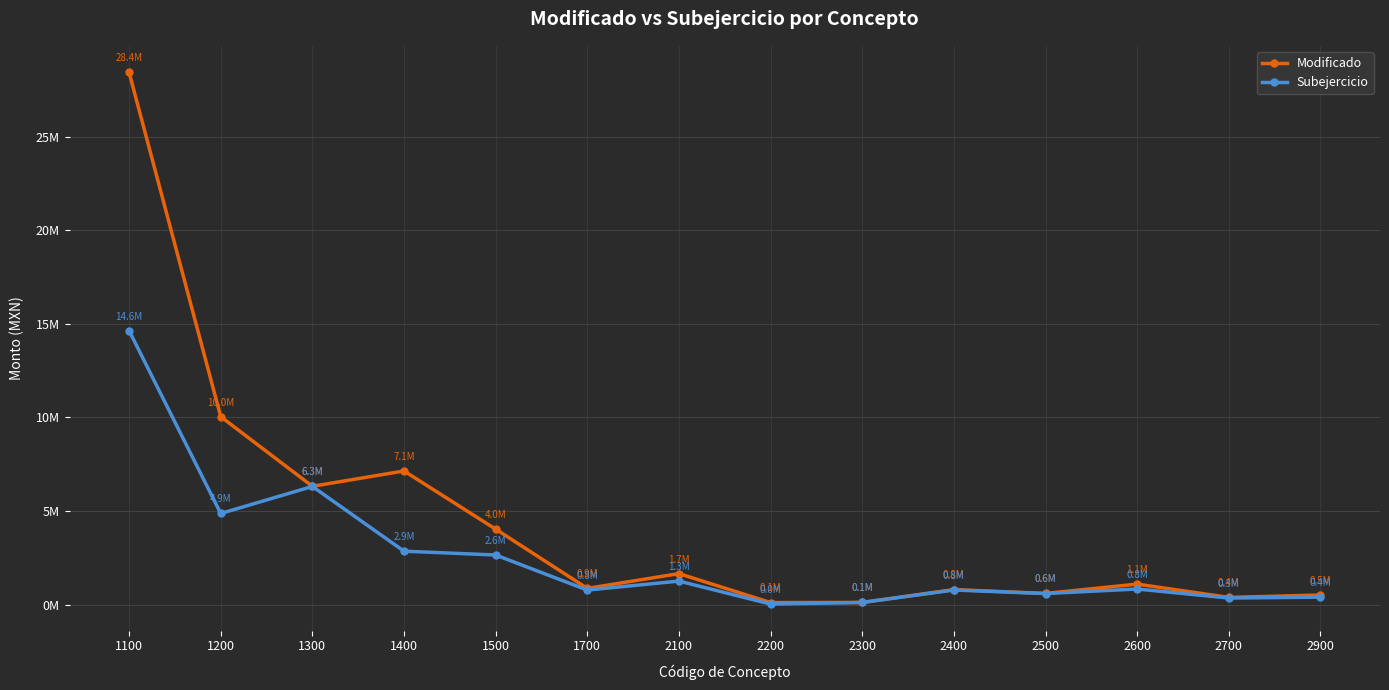

Is this an area chart (filled region under the line)?

No